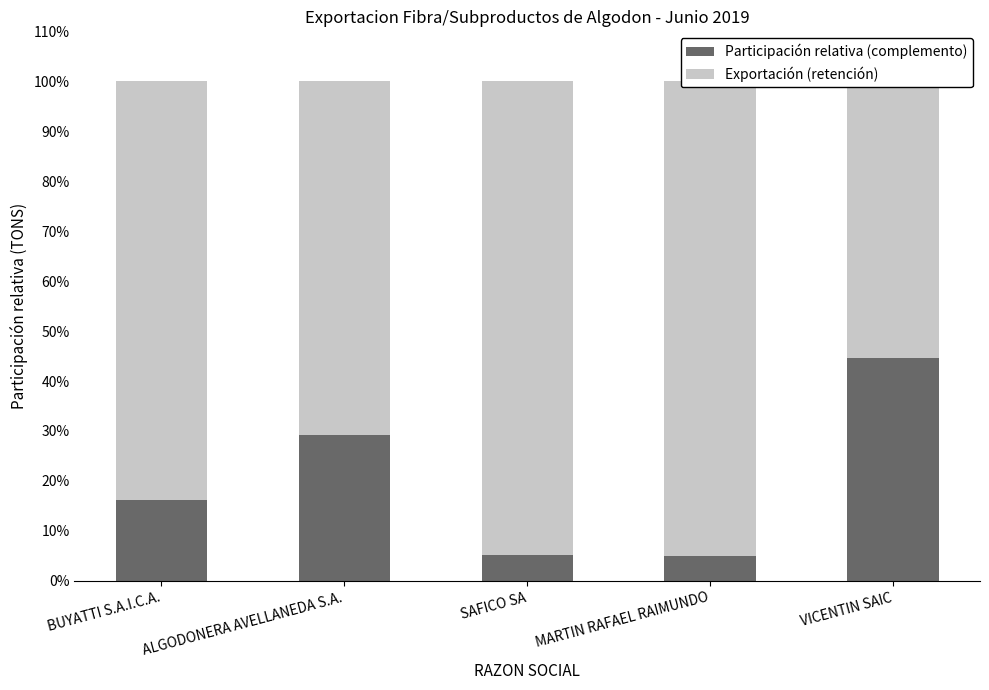

Count the Exportación (retención) values in the range 0 to 1.

5